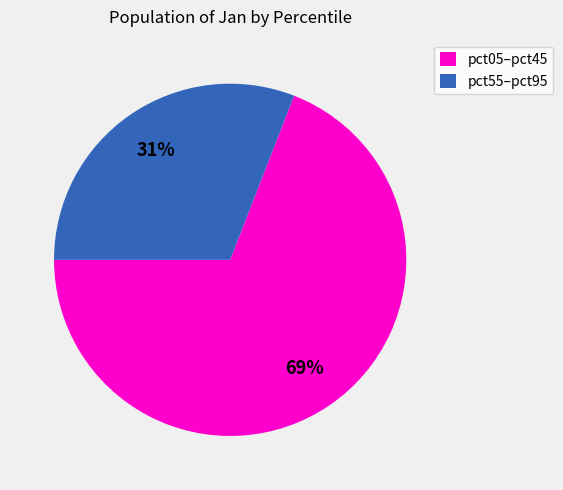

Which category has the smallest portion of the pie?

pct55–pct95